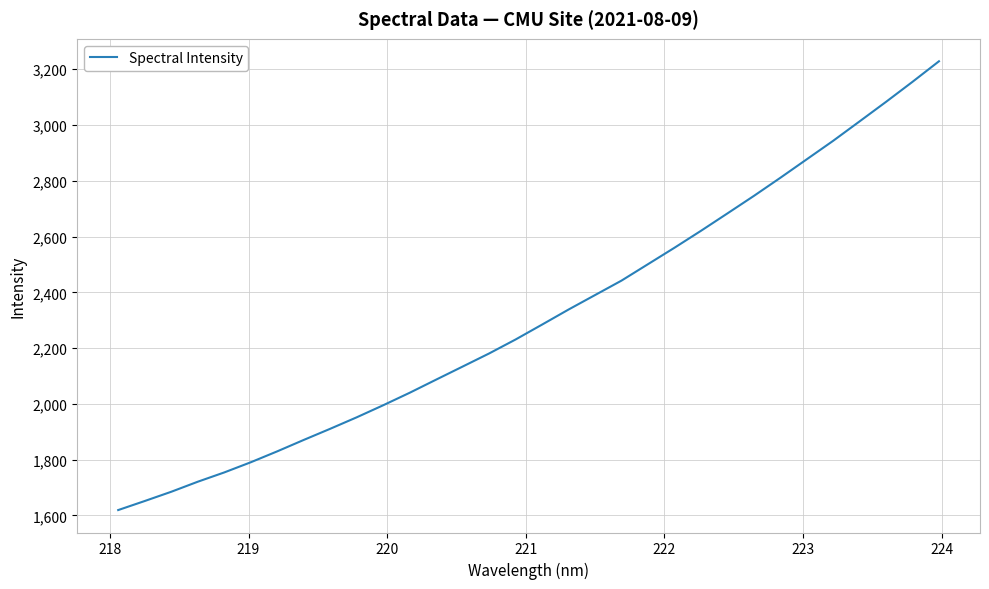

What is the difference between the second highest and second lowest values?

1503.2